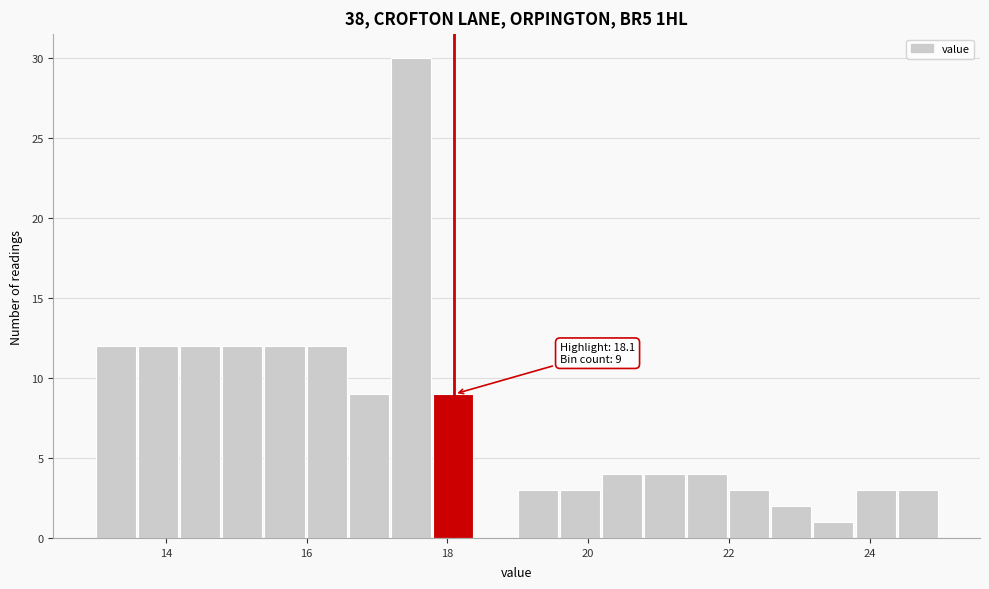

Read against the x-axis, roughly where is the centre of the tallest bar?

17.4